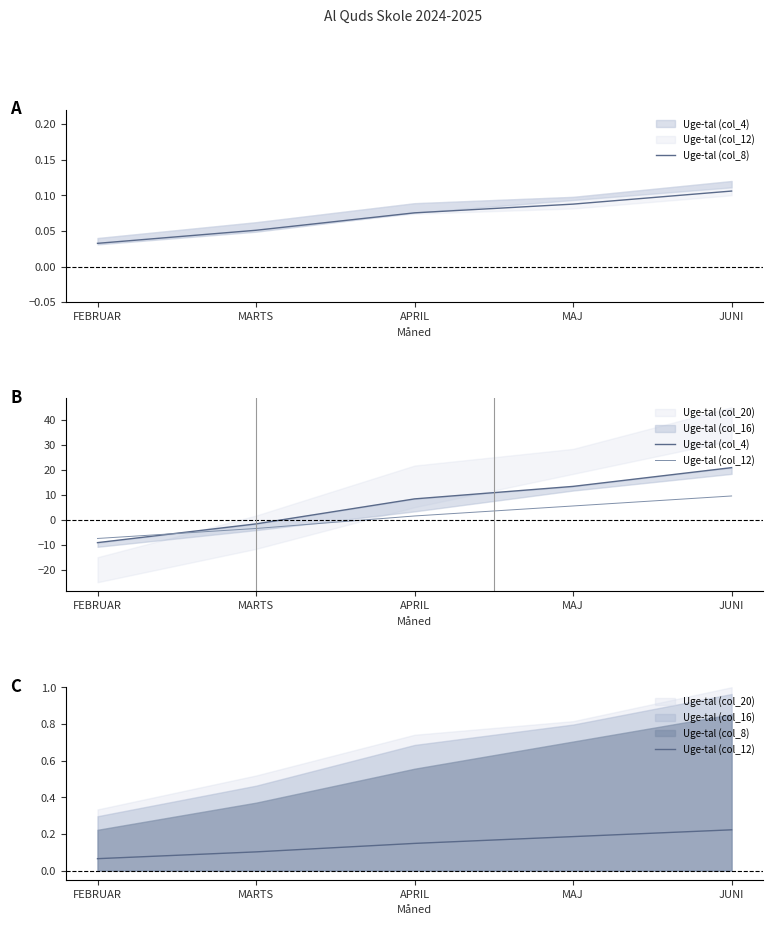

True or false: Uge-tal (col_12) and Uge-tal (col_8) intersect in this chart.

False